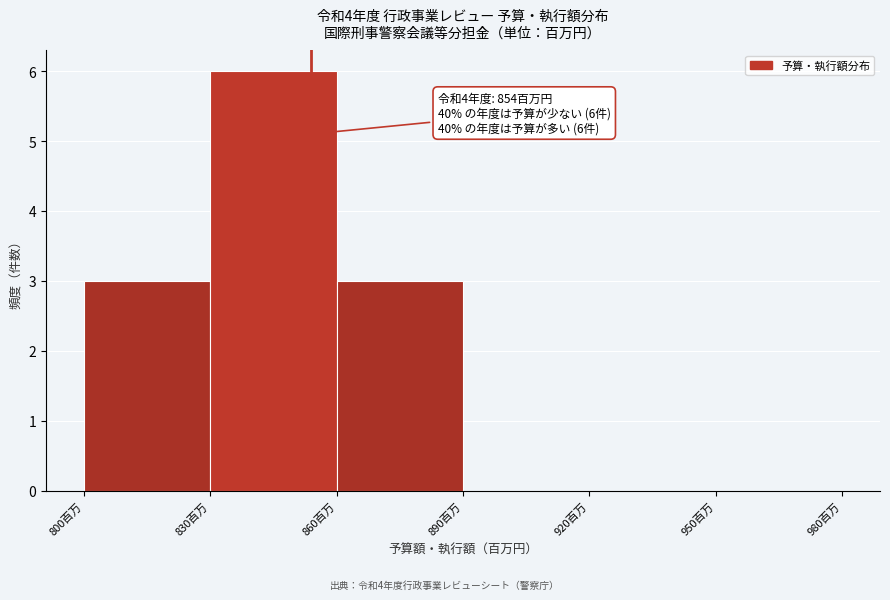

Which range on the x-axis has the tallest bar?

830 to 860